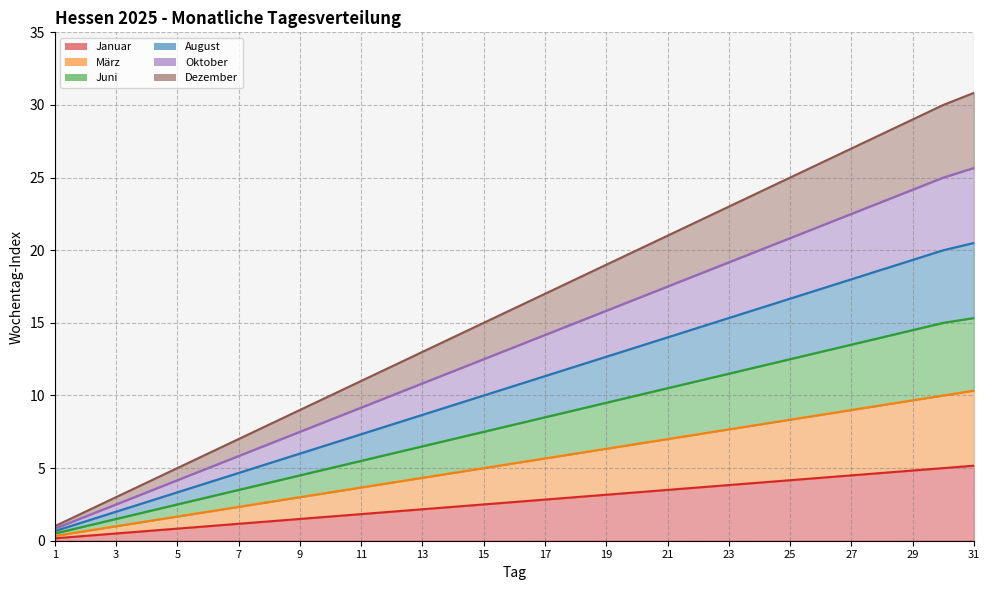

Rank the series by their maximum value, from lowest to highest.

Januar, März, Juni, Dezember, Oktober, August